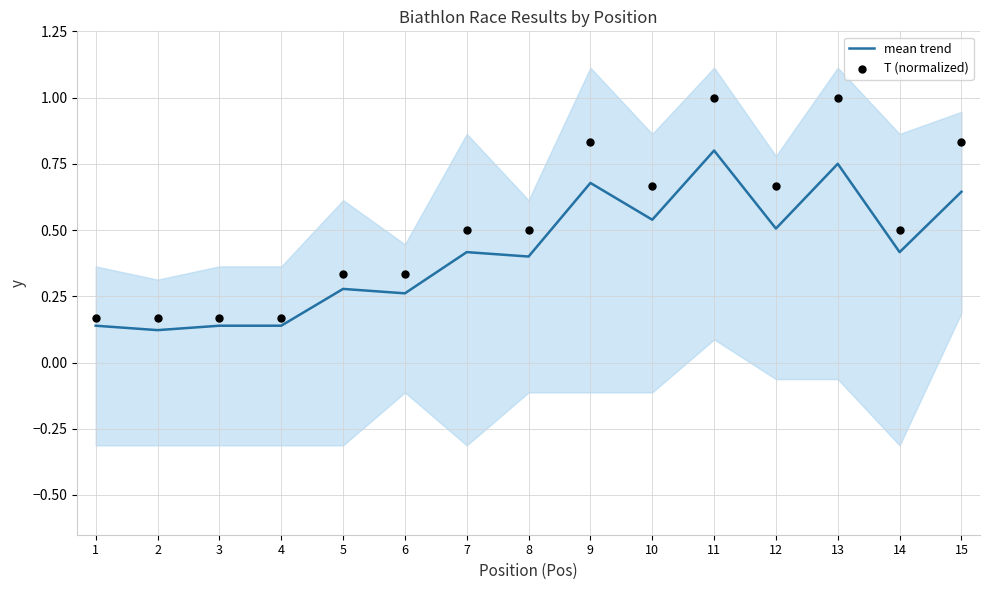

At which category is the sum across all series the highest?

11